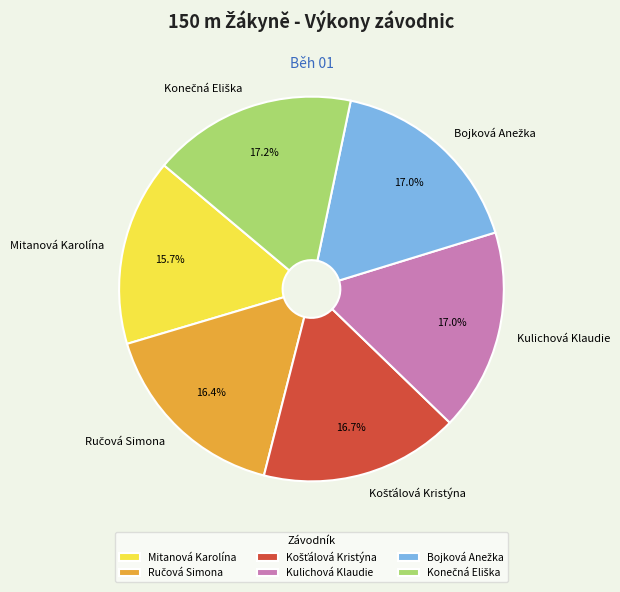

What is the smallest slice in the pie chart?

Mitanová Karolína